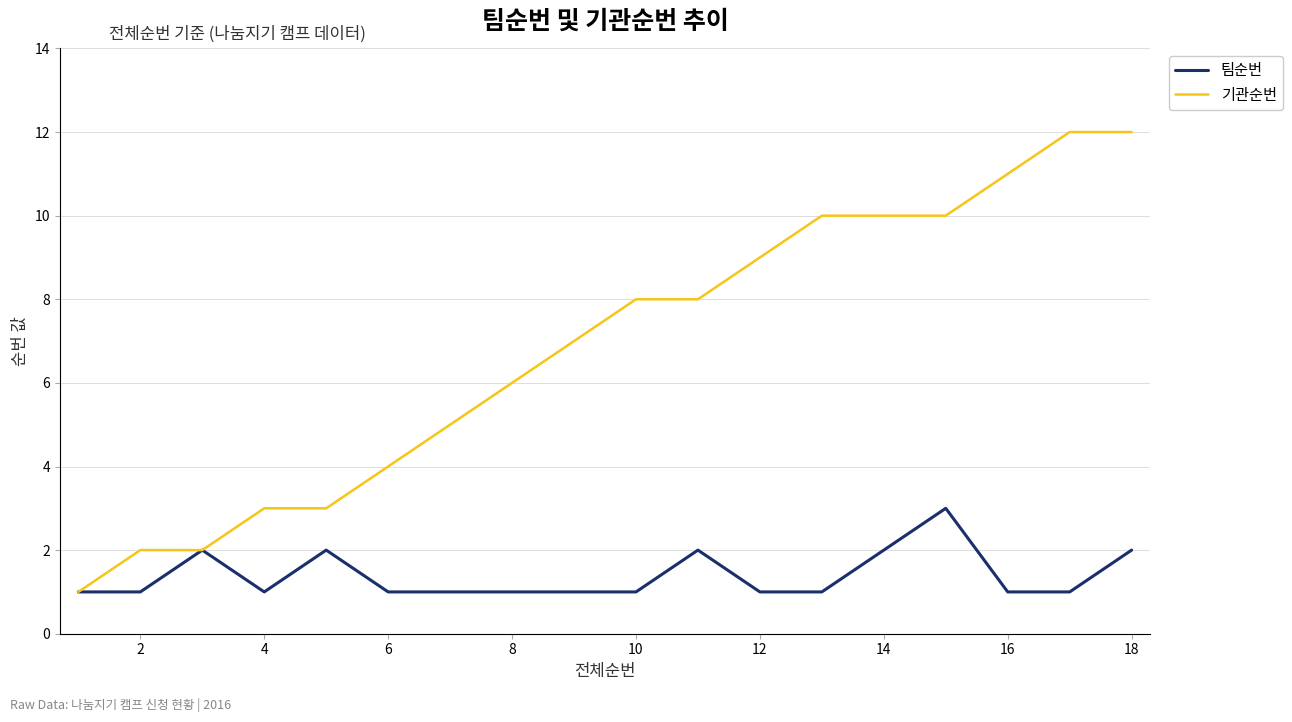

Rank the series by their maximum value, from lowest to highest.

팀순번, 기관순번